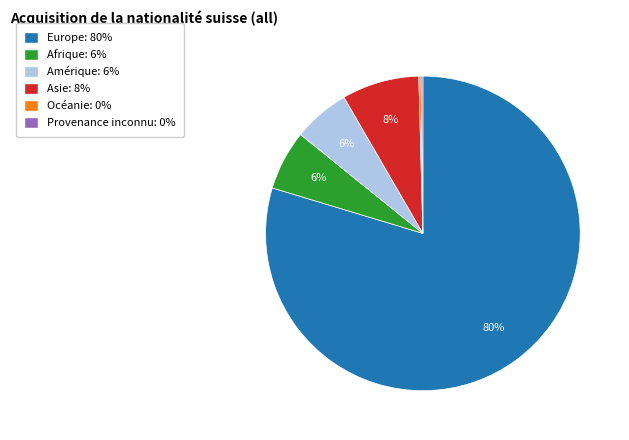

Combined, do Amérique and Europe account for over 50%?

Yes